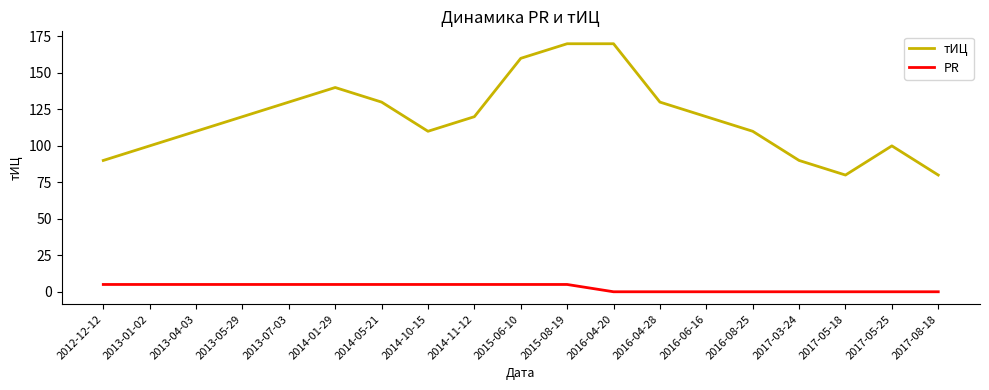

How many lines are shown in the chart?

2